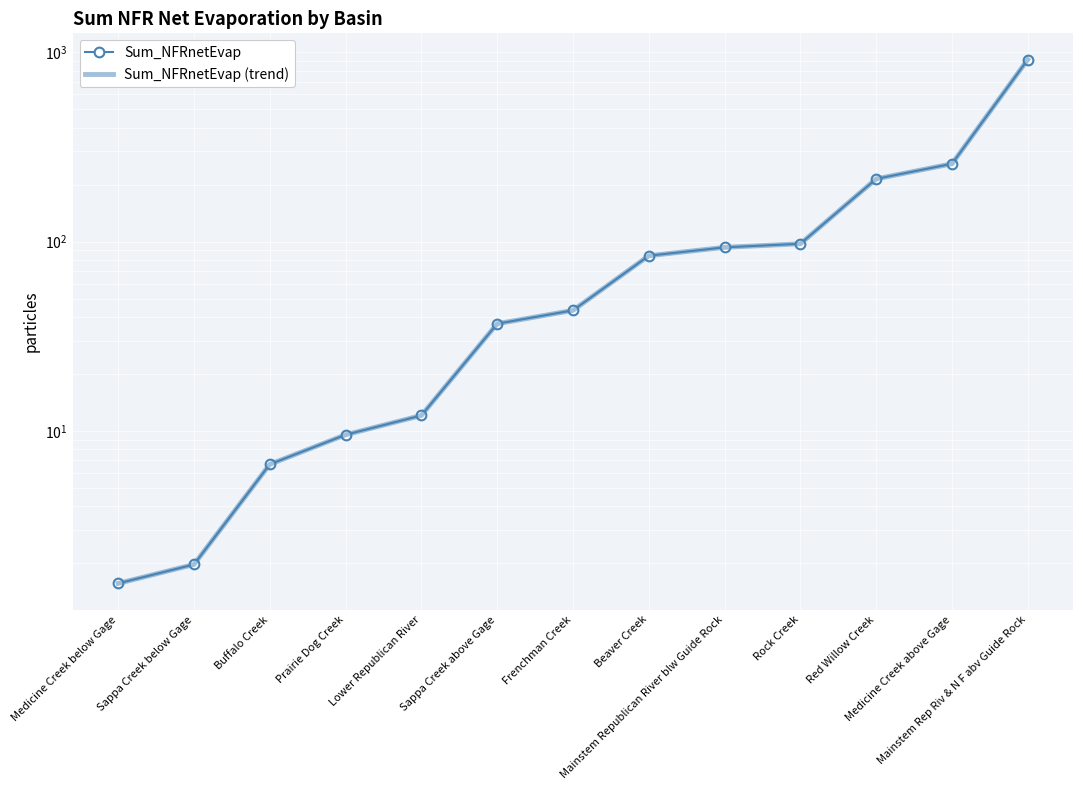

Is the value of Sum_NFRnetEvap (trend) at Rock Creek greater than the value of Sum_NFRnetEvap at Beaver Creek?

Yes